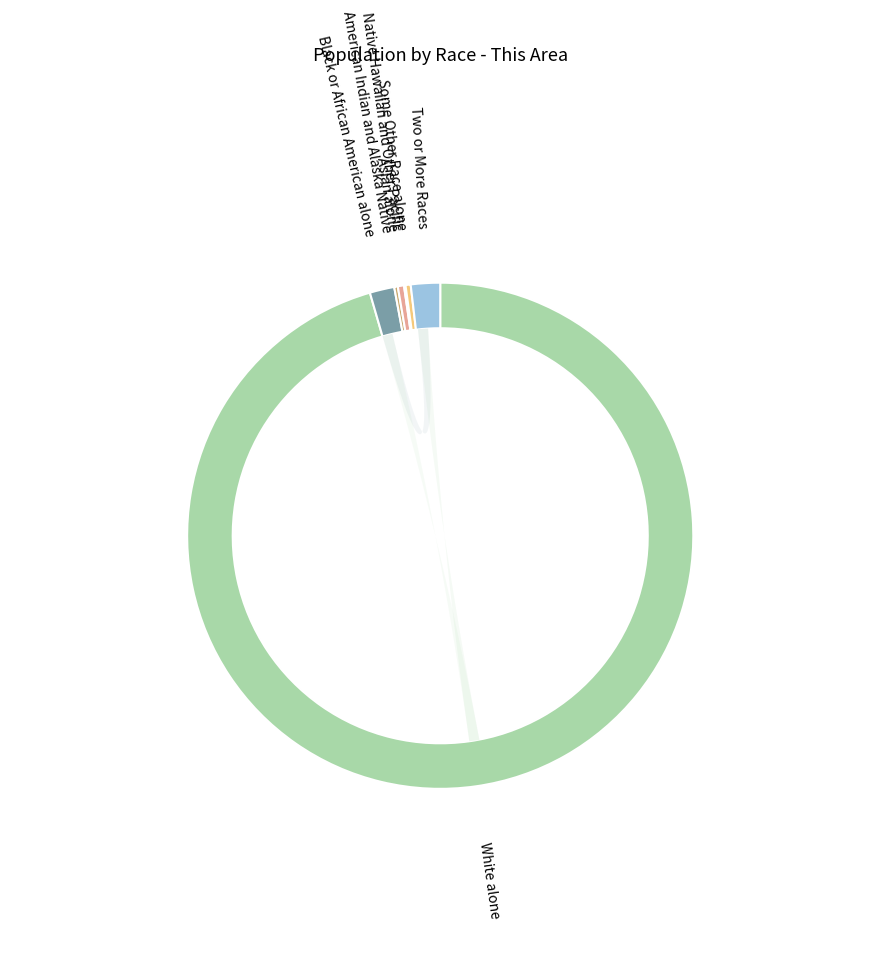

What percentage do Two or More Races and Black or African American alone together represent?

3.4%